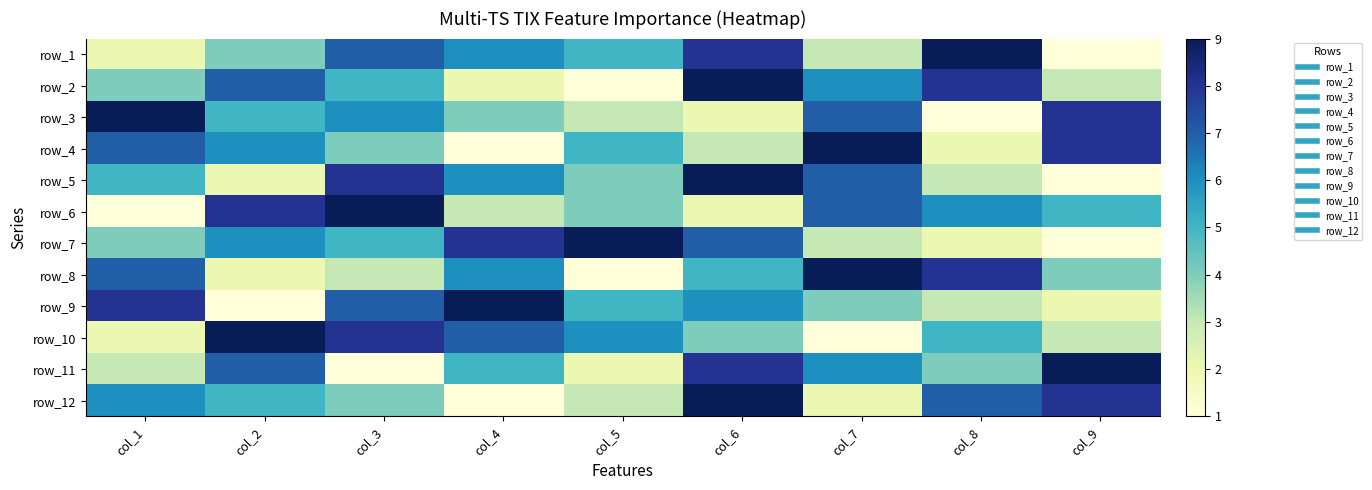

How many categories are shown in the chart?

9